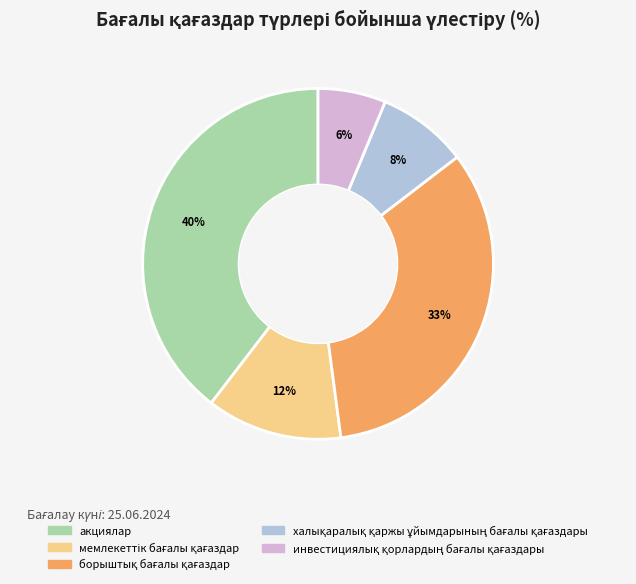

To the nearest percent, what is the average slice percentage?

20%